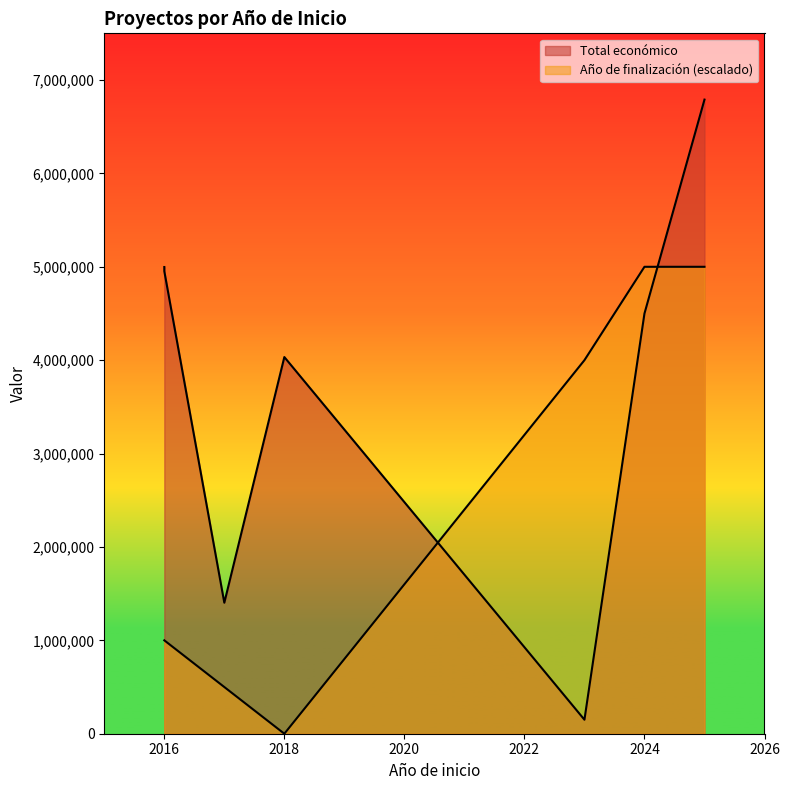

True or false: Total económico and Año de finalización cross at least once.

False